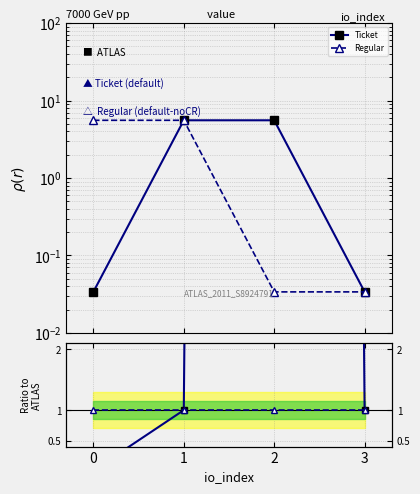

Which label corresponds to the largest value in the chart?

2